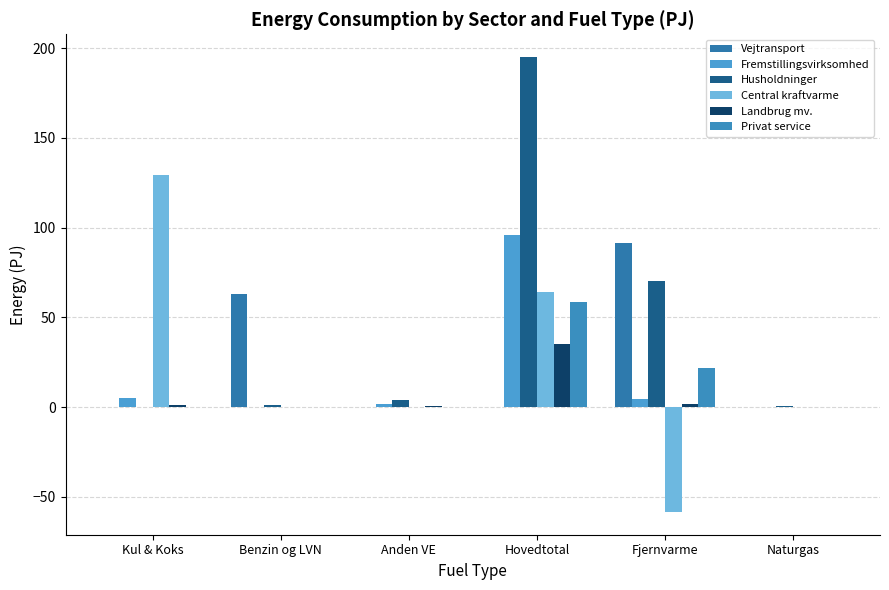

Is the value of Landbrug mv. at Kul & Koks greater than the value of Vejtransport at Fjernvarme?

No